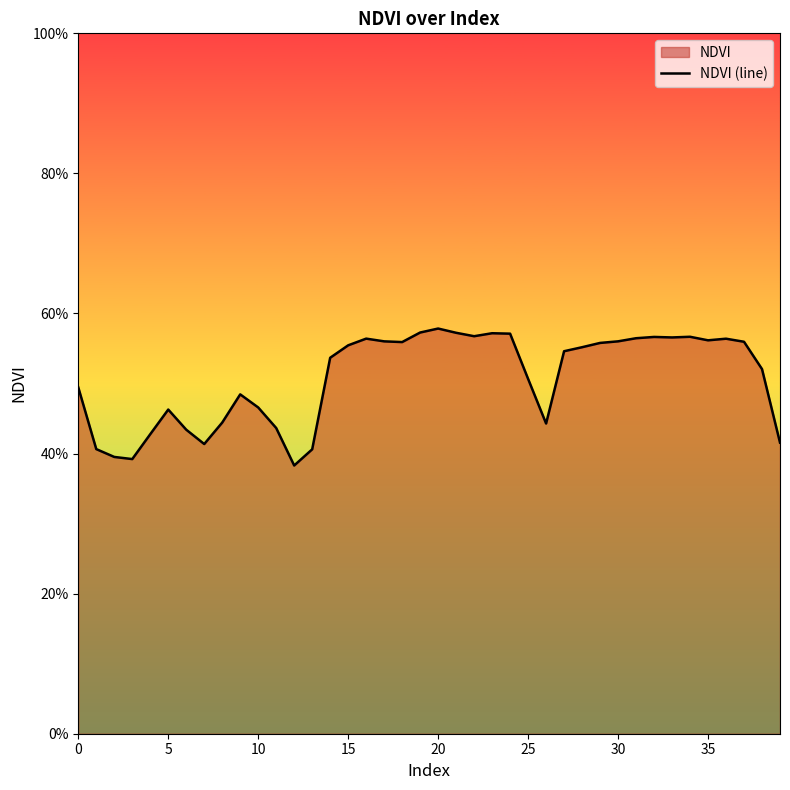

Which category has the highest value across all series?

20